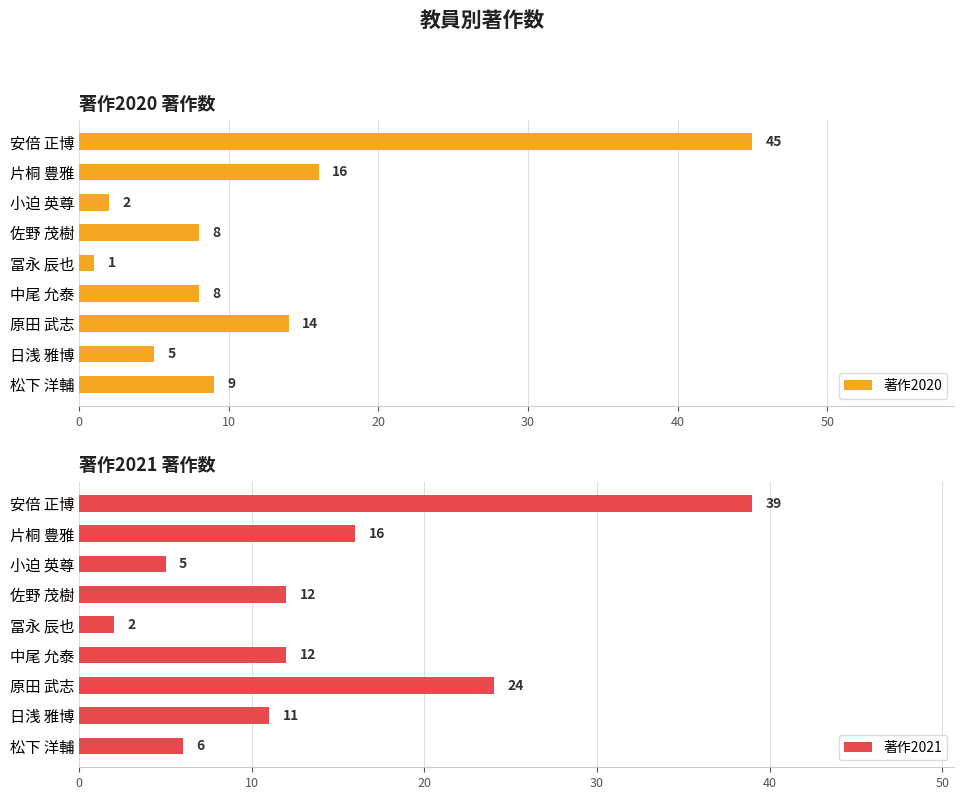

What are all the series names shown in the legend?

著作2020, 著作2021